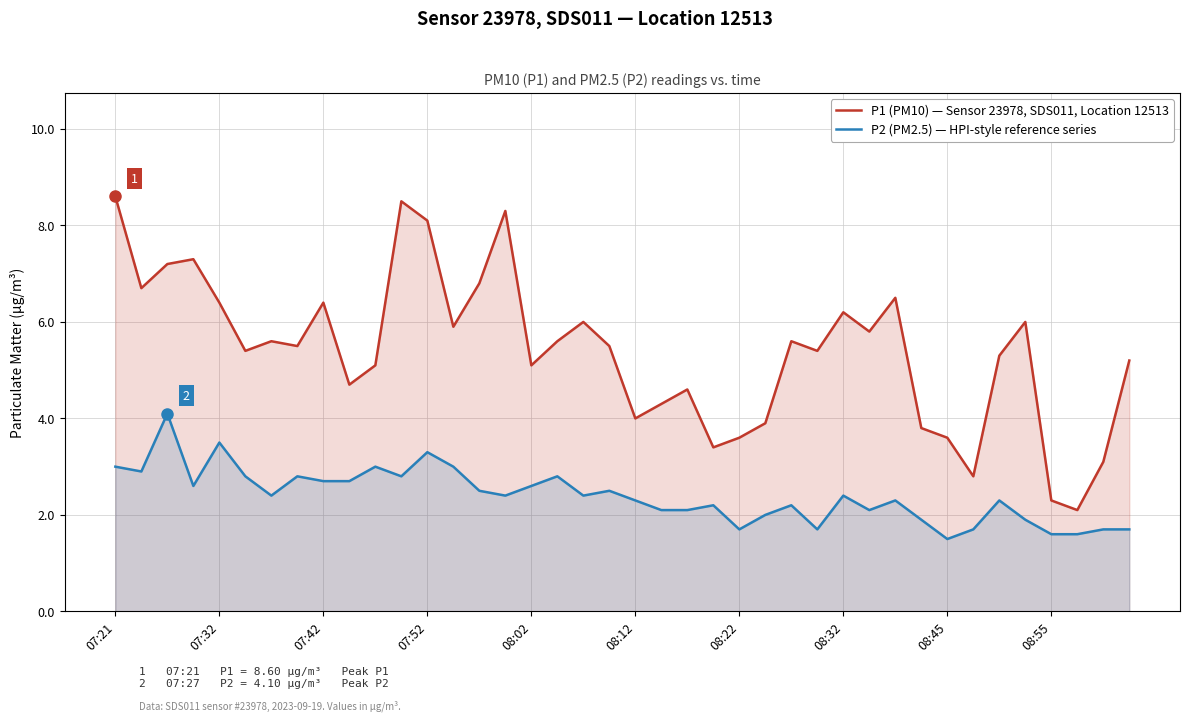

How many distinct data groups are displayed?

2